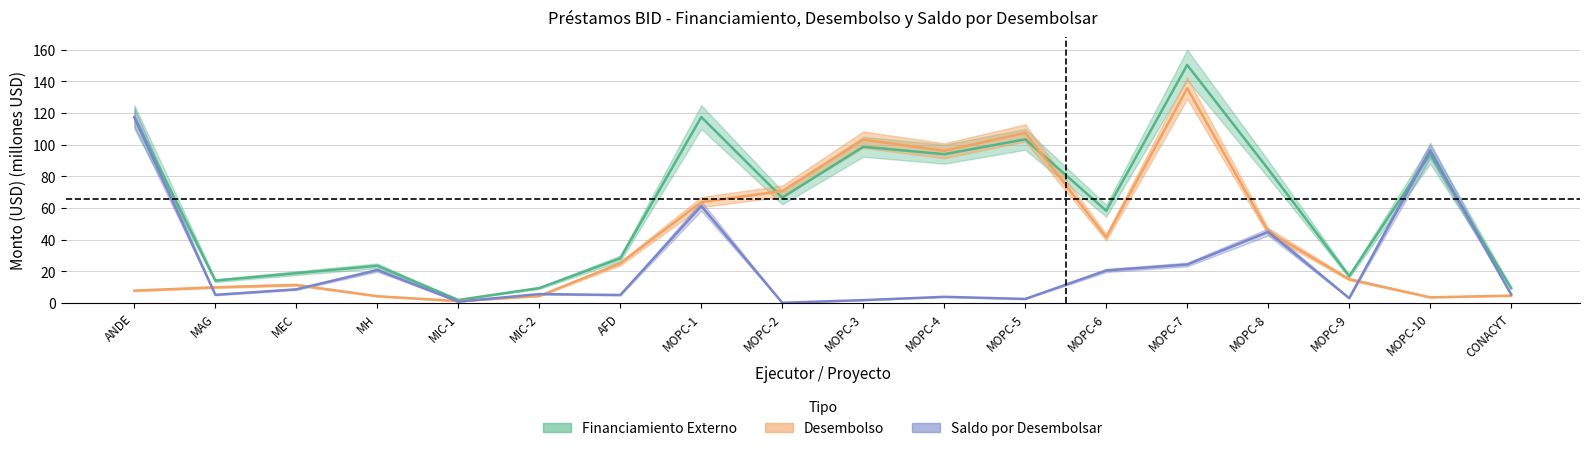

How many interior local valleys does the DESEMBOLSO series have?

4